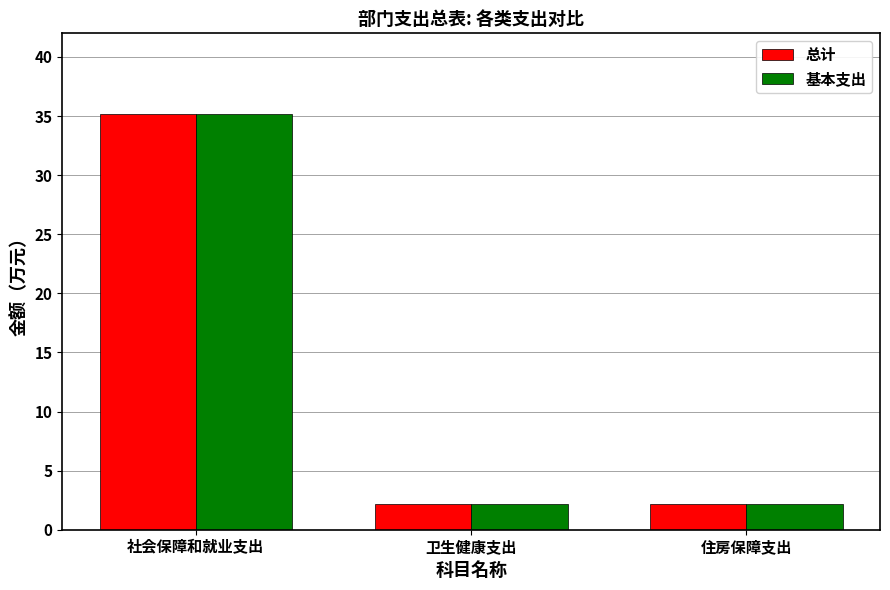

Reading left to right, extract all data points from this chart.

总计: 35.2	2.2	2.2
基本支出: 35.2	2.2	2.2